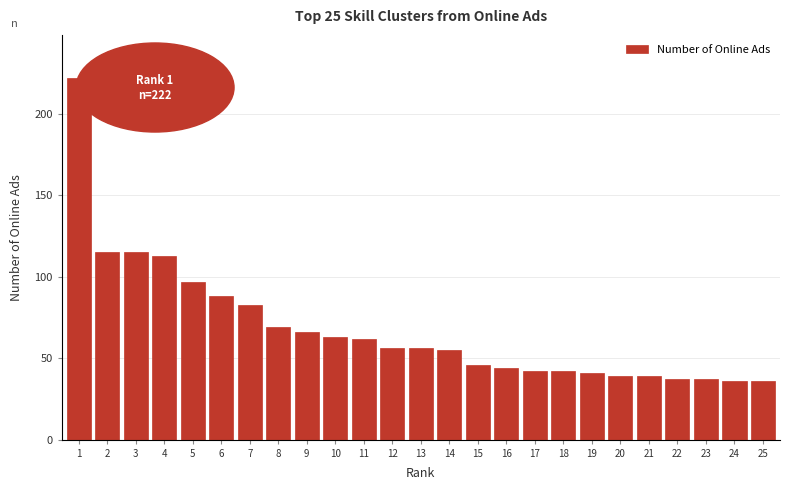

Reading left to right, transcribe all the data shown in this chart.

222	115	115	113	97	88	83	69	66	63	62	56	56	55	46	44	42	42	41	39	39	37	37	36	36